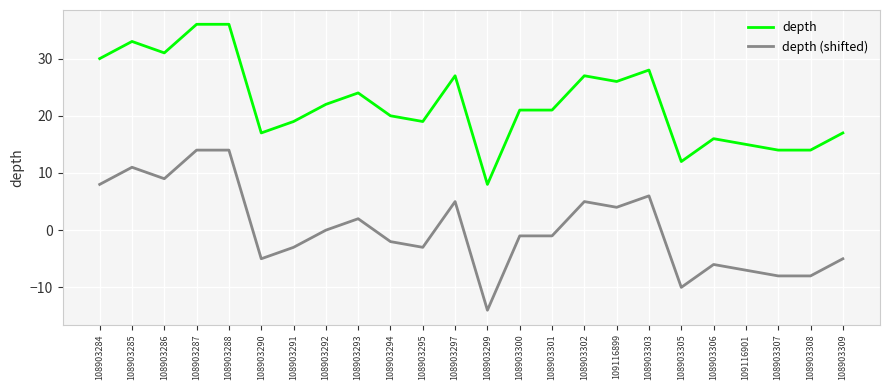

Read the depth (shifted) value at 108903299, to the nearest 5.

-15